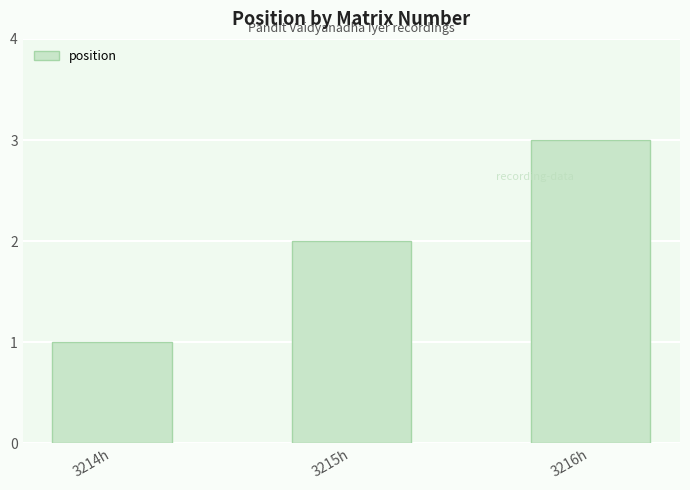

Reading right to left, extract all data points from this chart.

3216h=3	3215h=2	3214h=1